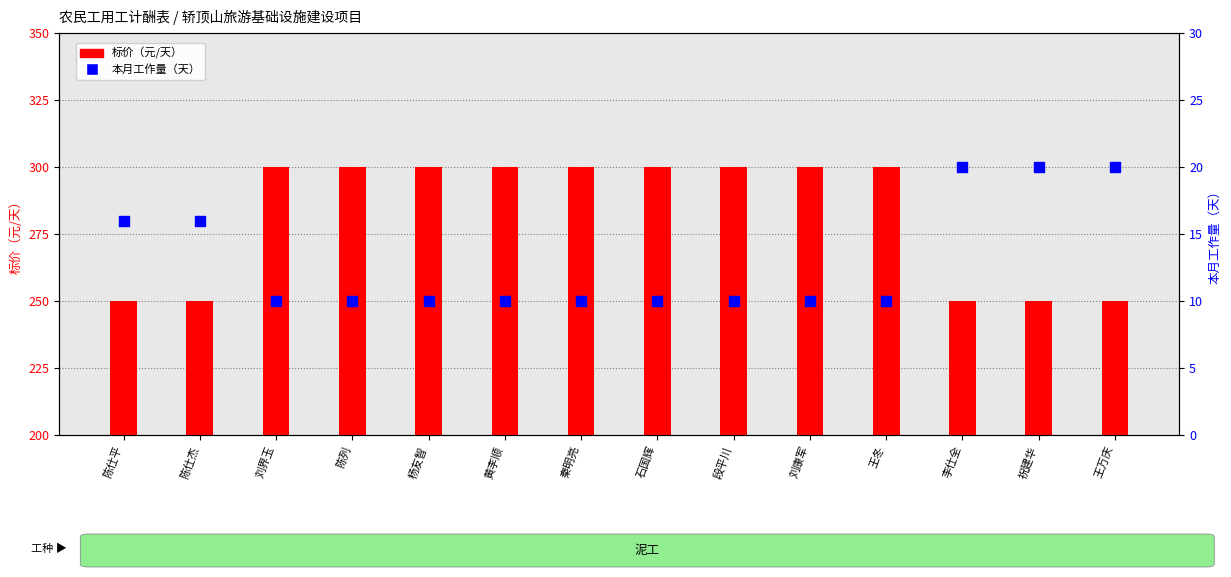

At which category is the sum across all series the highest?

刘界玉